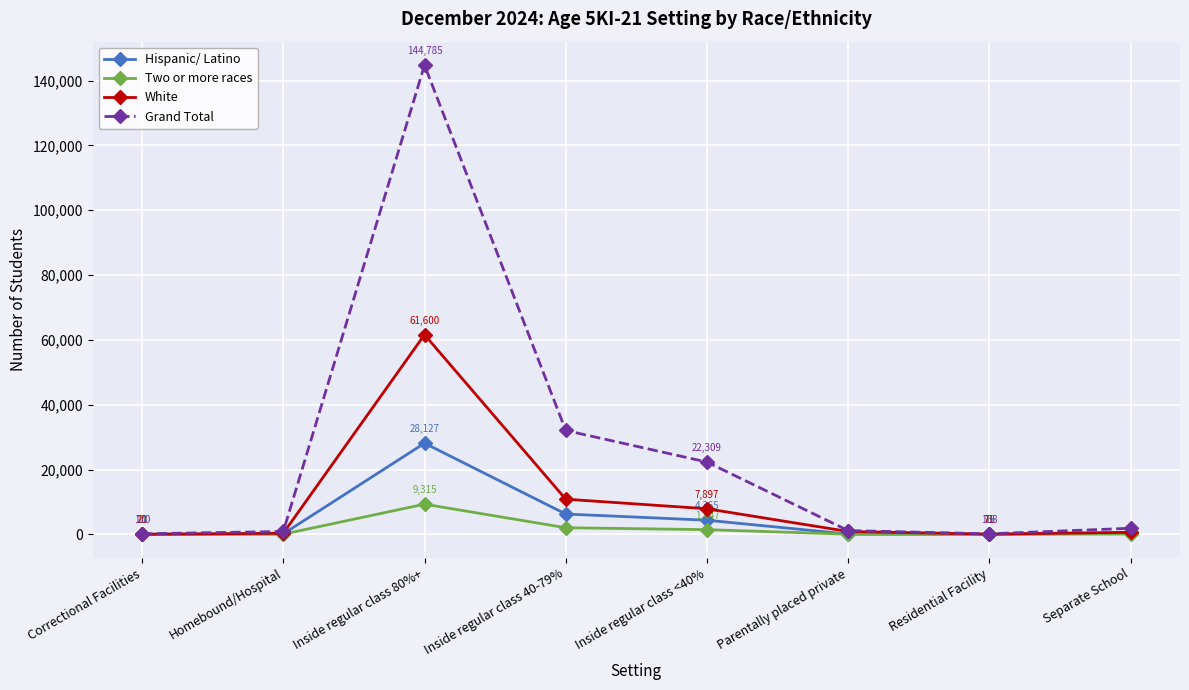

How many distinct data groups are displayed?

4